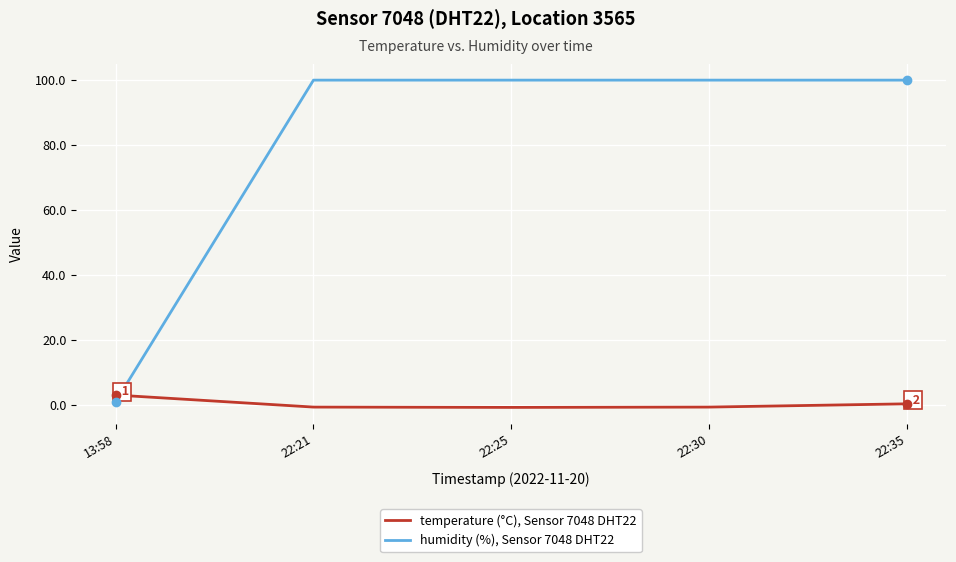

Where is temperature (°C), Sensor 7048 DHT22 nearest to the value 1?

22:35